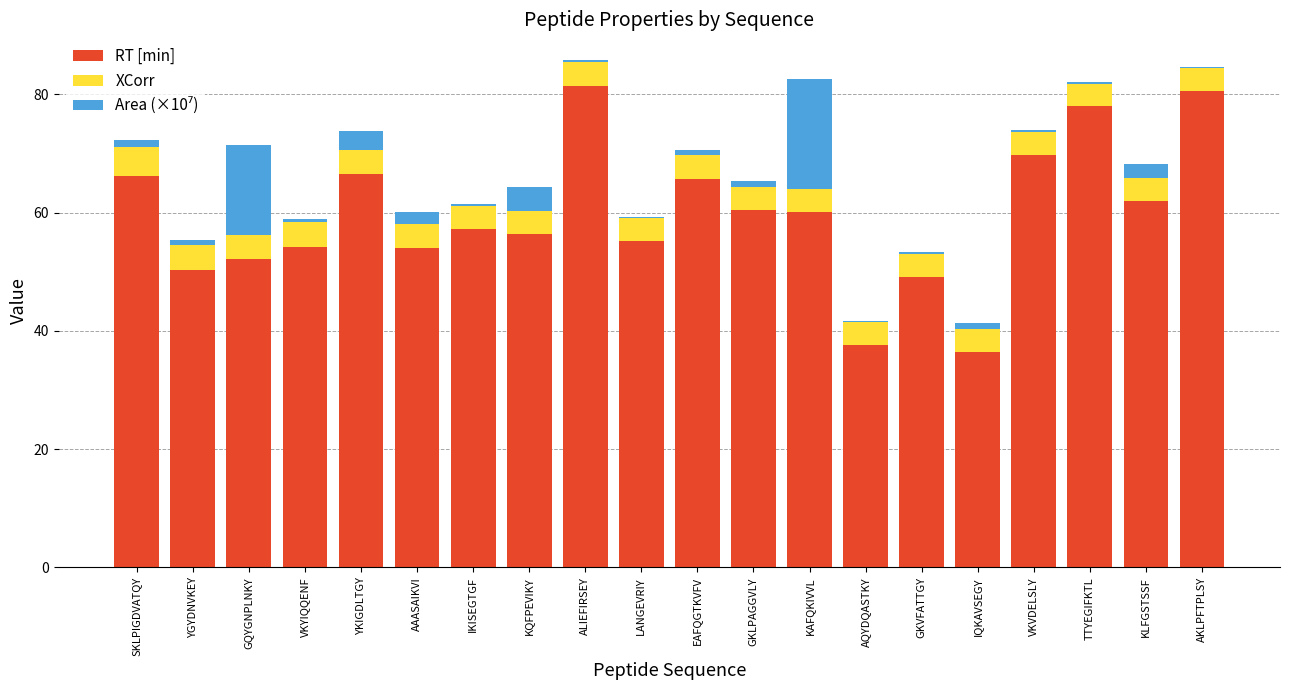

What is the average value of the RT [min] series?

59.7